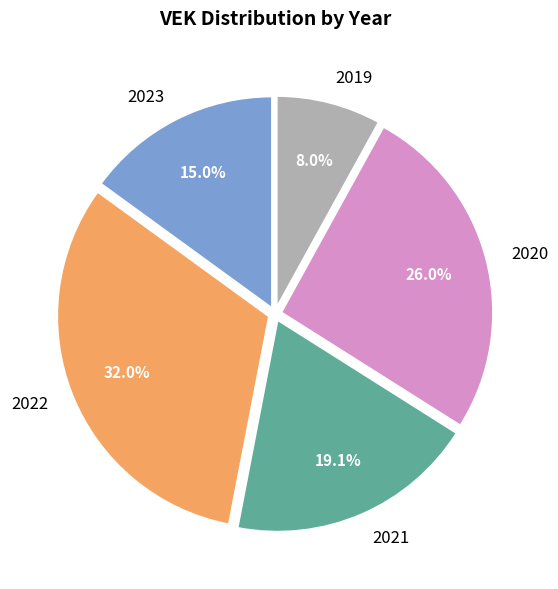

Is there a majority slice in this chart?

No